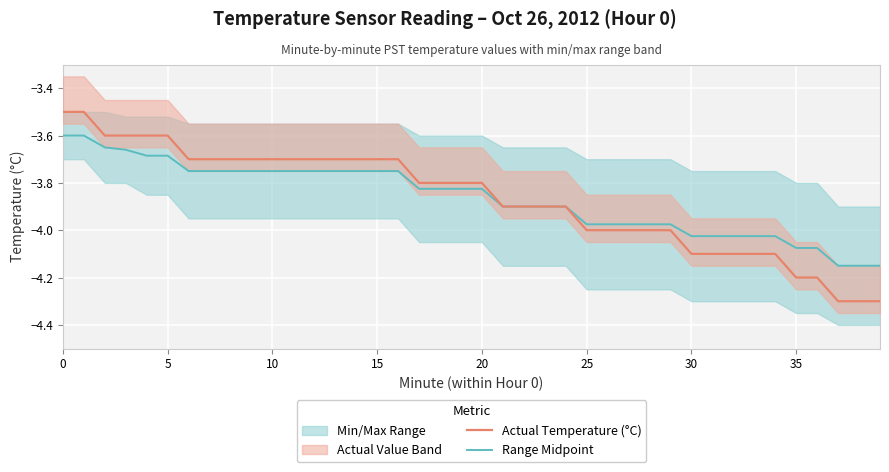

Which series has the widest spread of values?

Actual Temperature (°C)